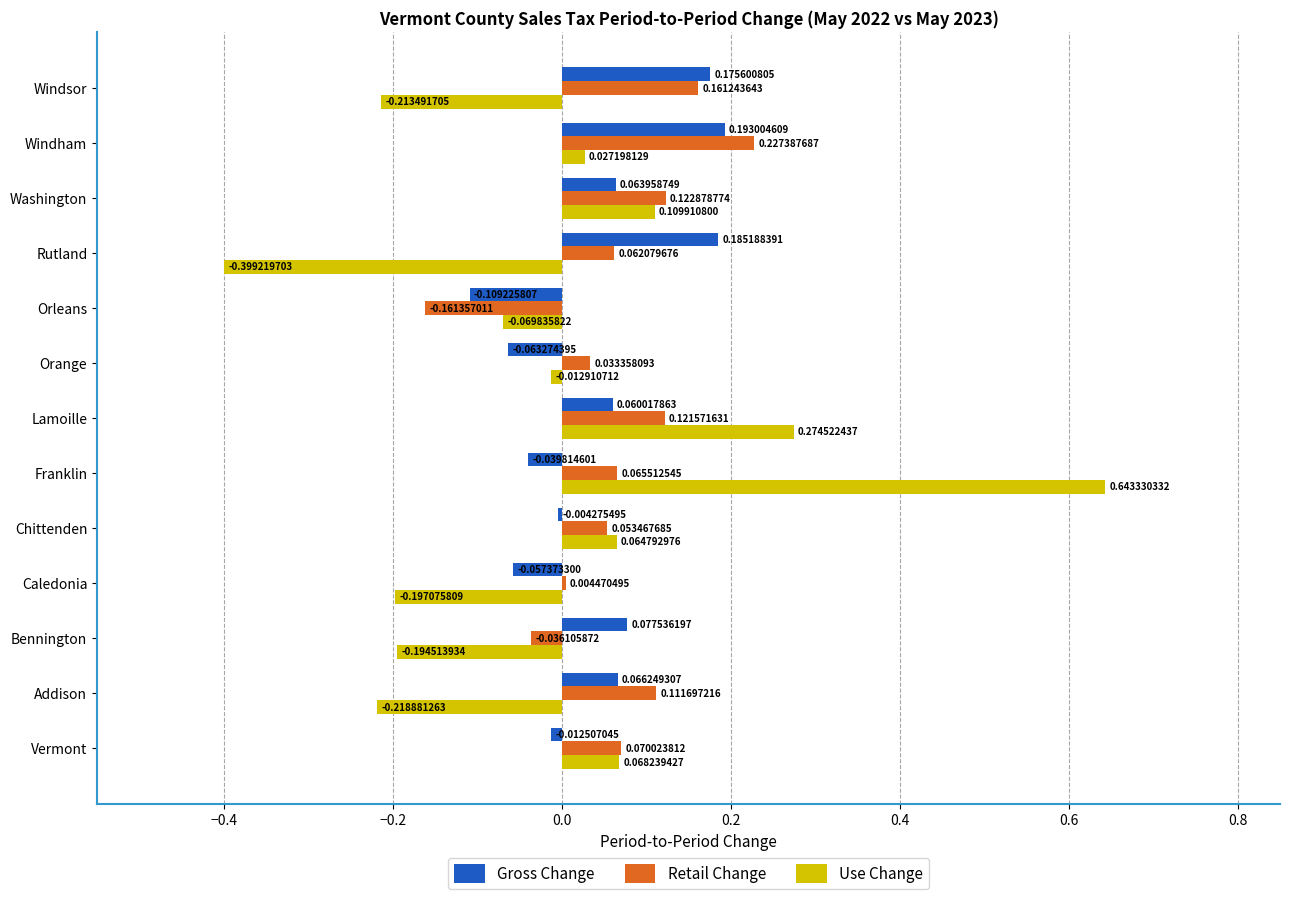

At which label is Gross Change closest to 0?

Chittenden